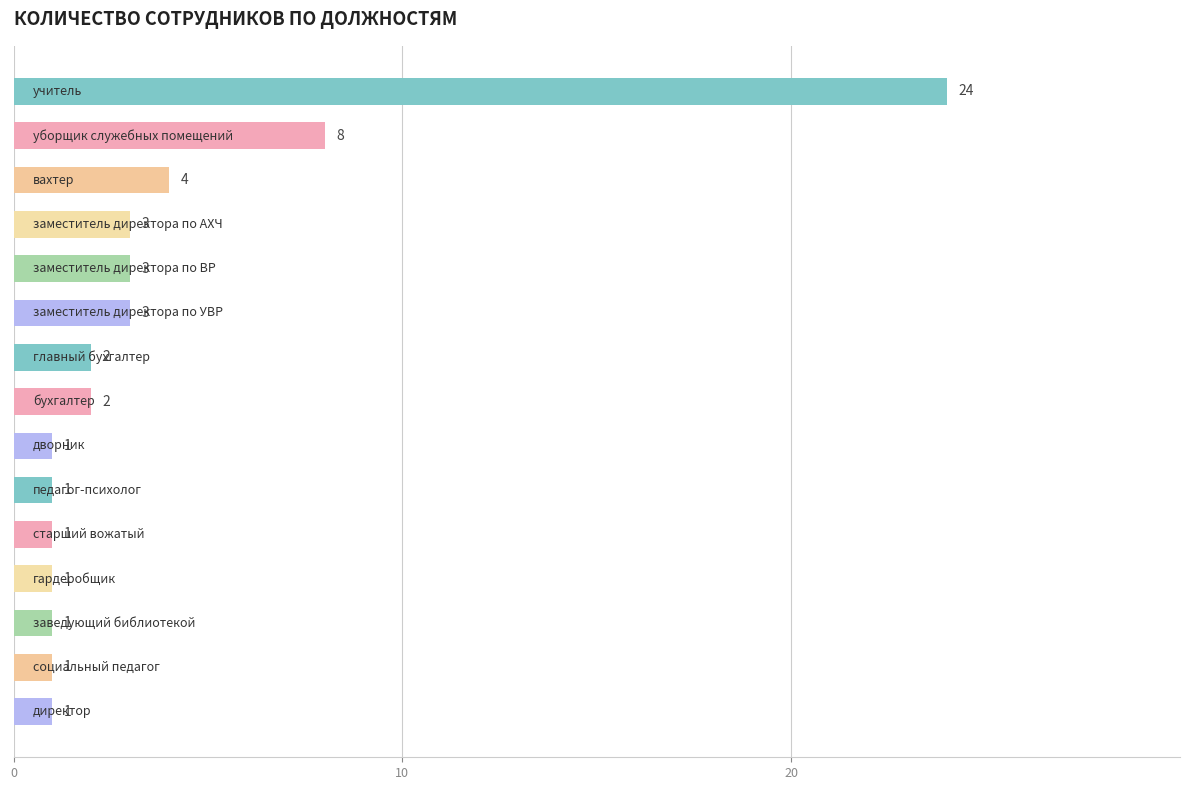

What is the difference between the maximum and minimum values?

23